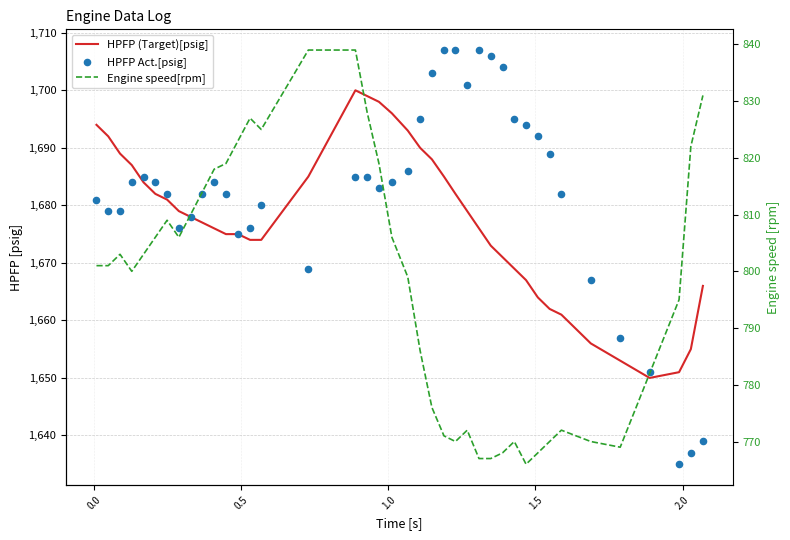

At how many categories does at least one series exceed 1548?

40